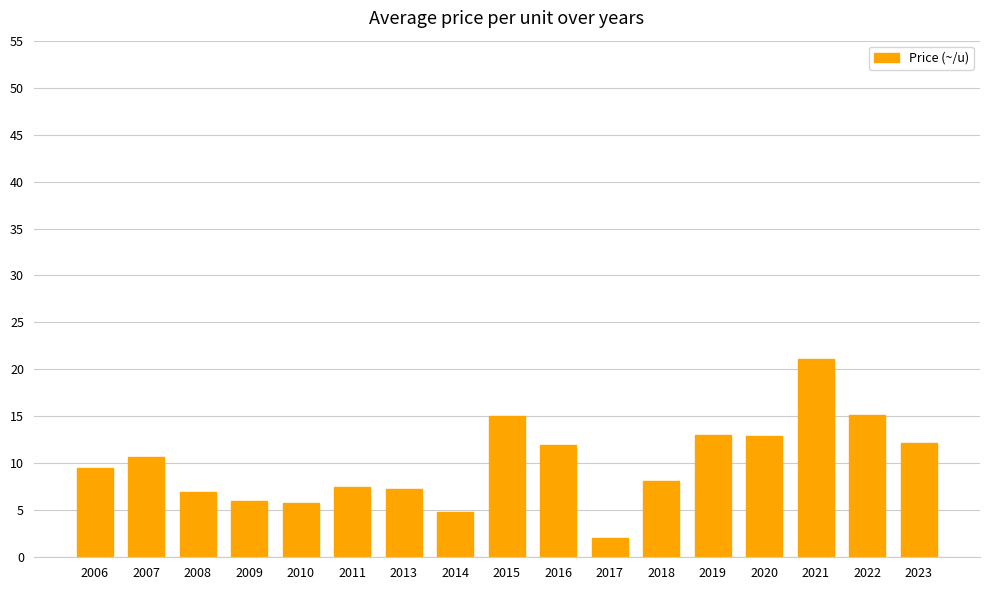

What is the change in value from 2007 to 2016?

+1.3